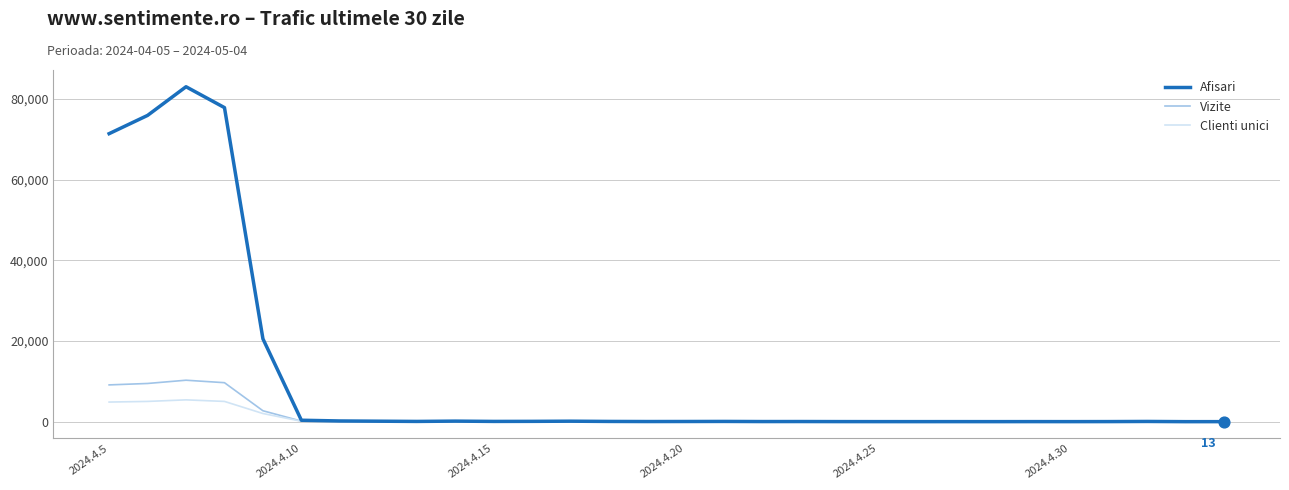

Which series has the largest total across all categories?

Afisari